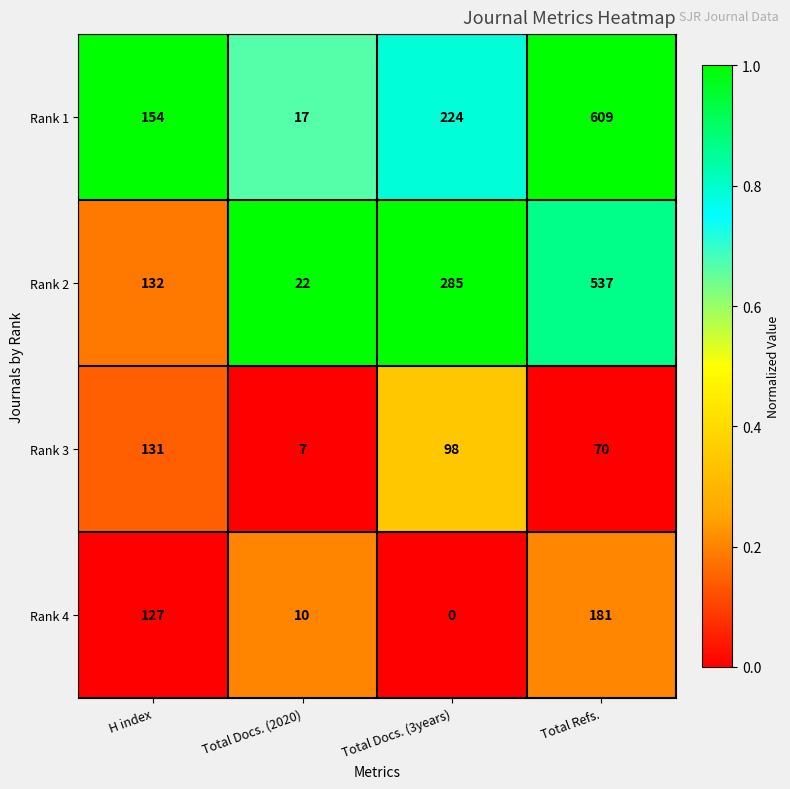

What is the sum of all Rank 3 values?

306